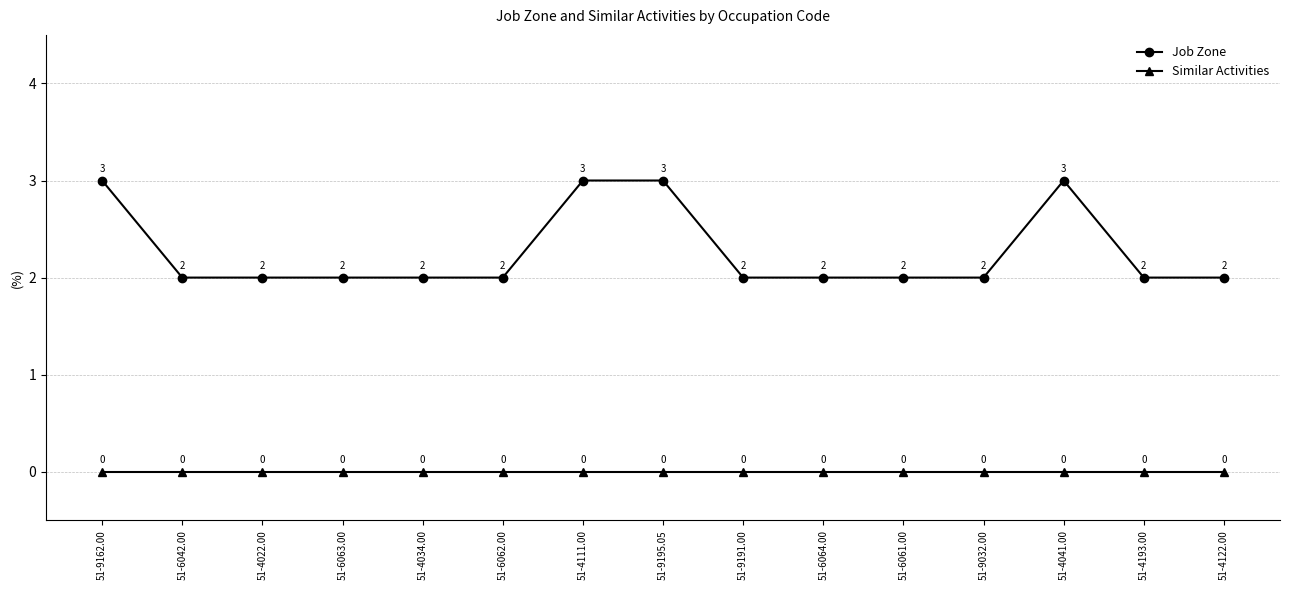

Which series has the largest range (max minus min)?

Job Zone